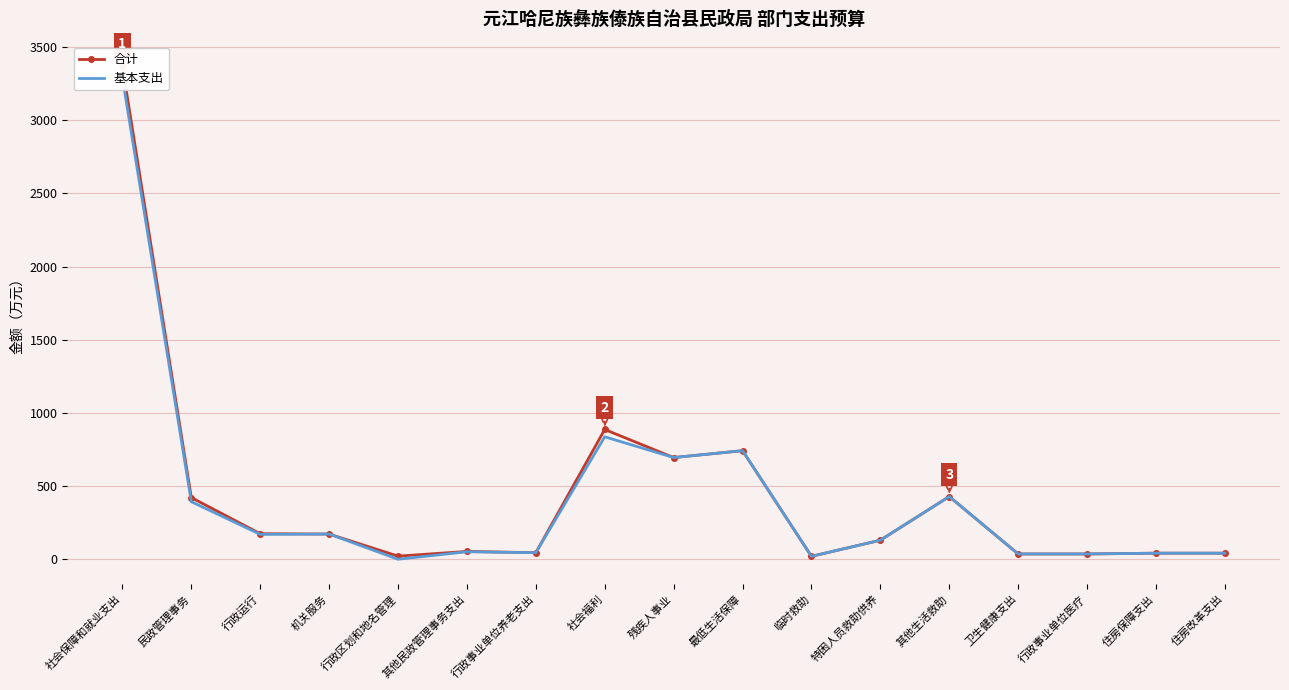

The value of 合计 at 社会福利 is 1564.3. True or false?

False